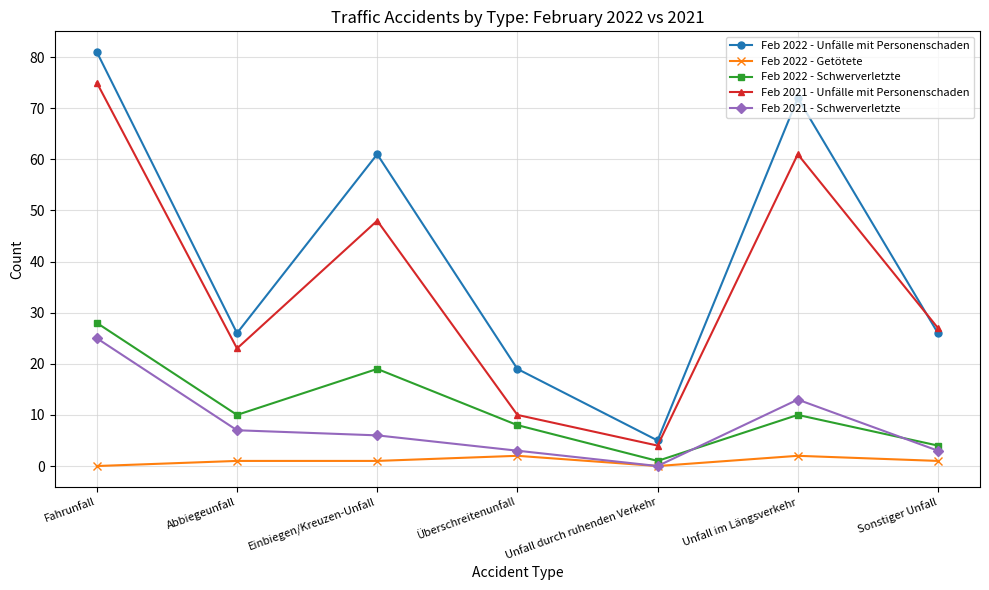

What is the sum of the Feb 2021 - Schwerverletzte values at Fahrunfall and Überschreitenunfall?

28